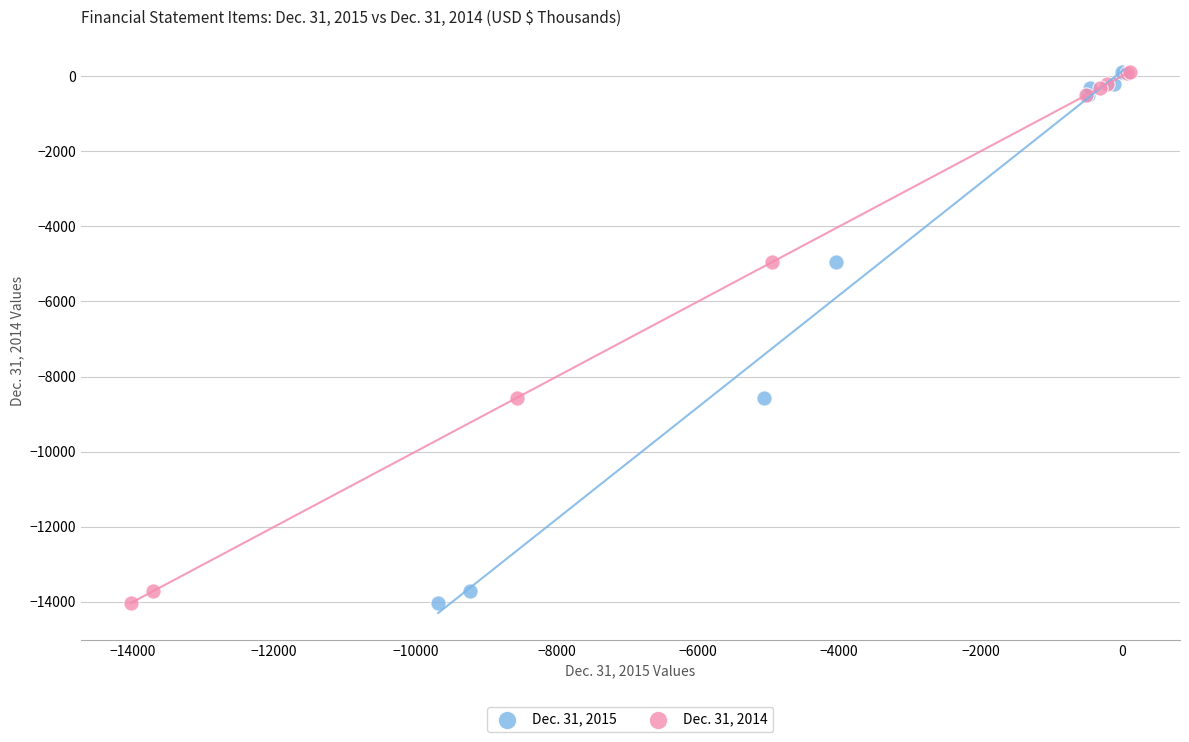

What are all the series names shown in the legend?

Dec. 31, 2015, Dec. 31, 2014